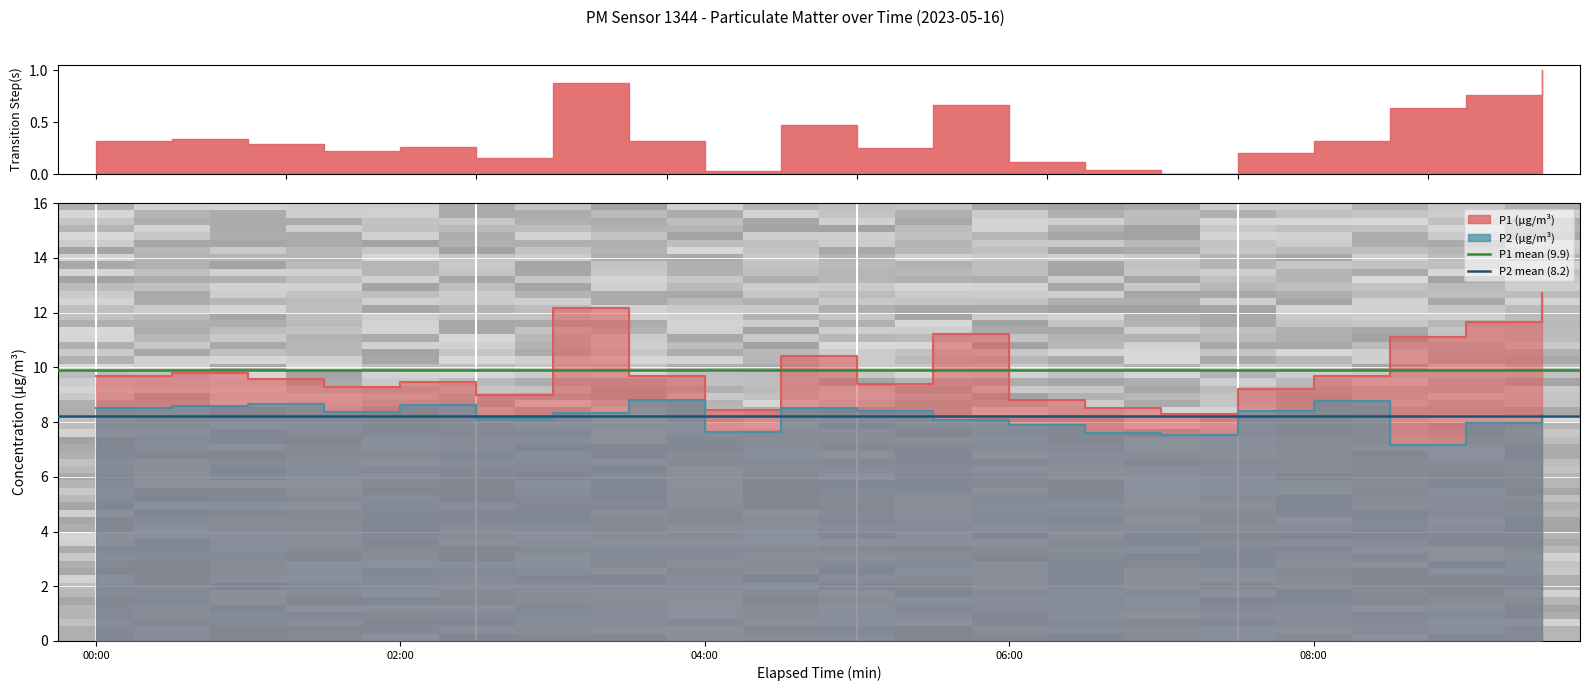

Which category has the highest value in the P2 series?

03:30